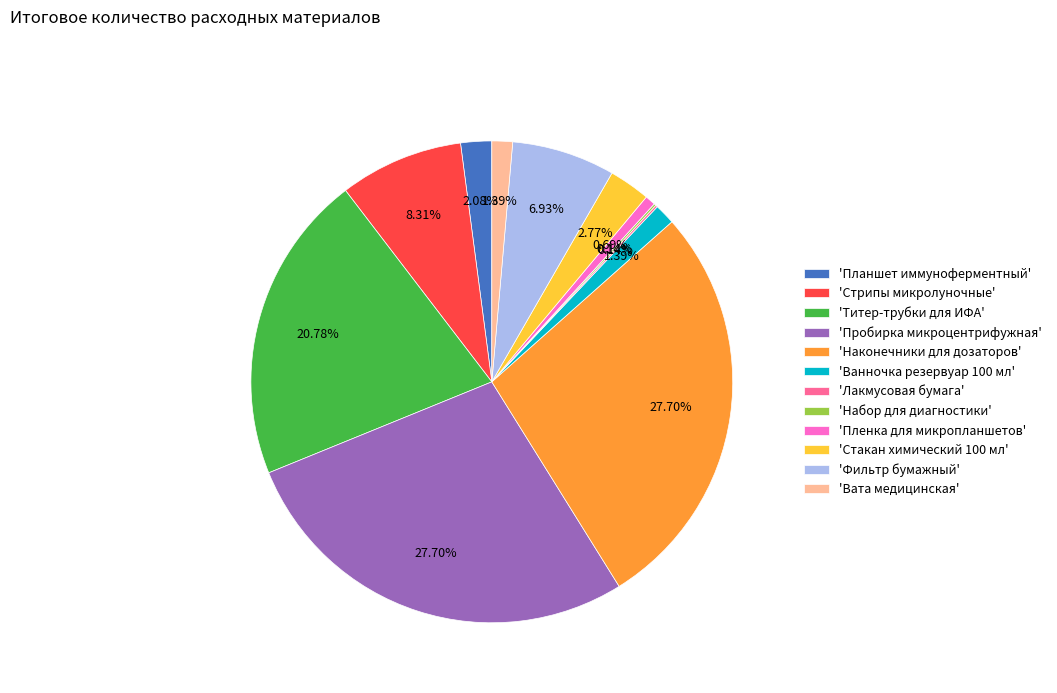

Is 'Пробирка микроцентрифужная' the majority of the pie?

No